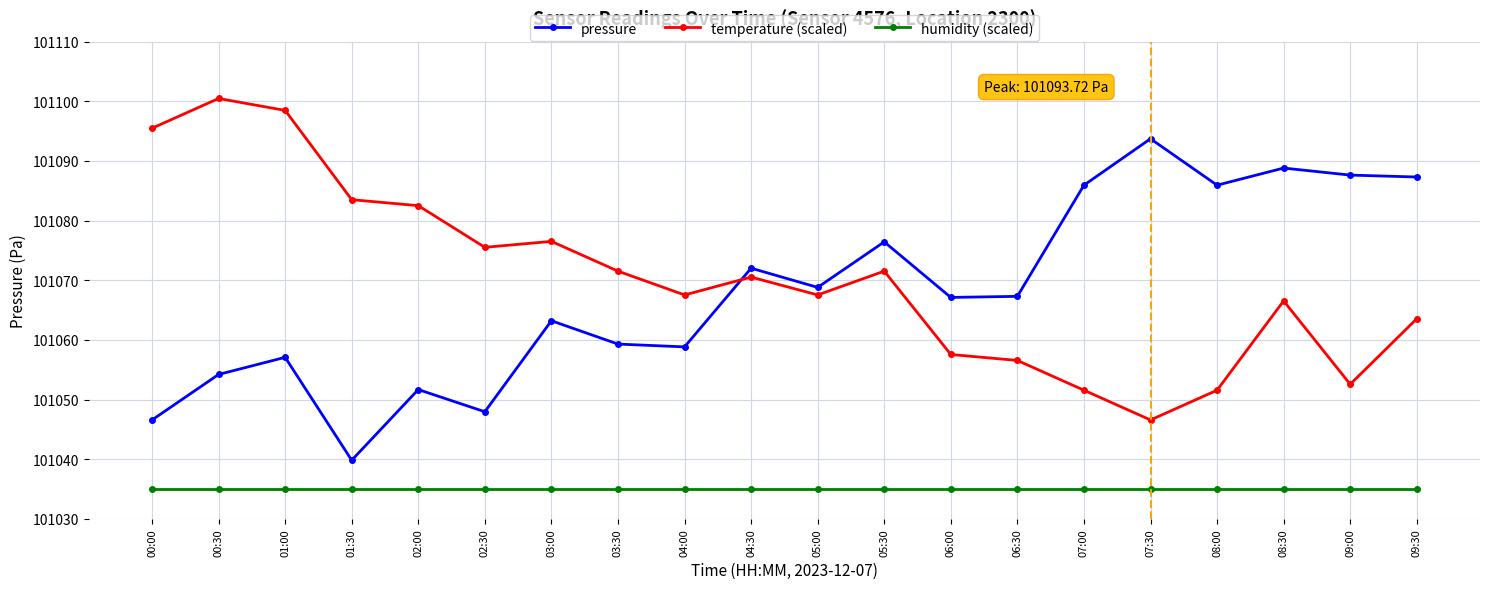

What is the average value of the pressure series?

101068.0